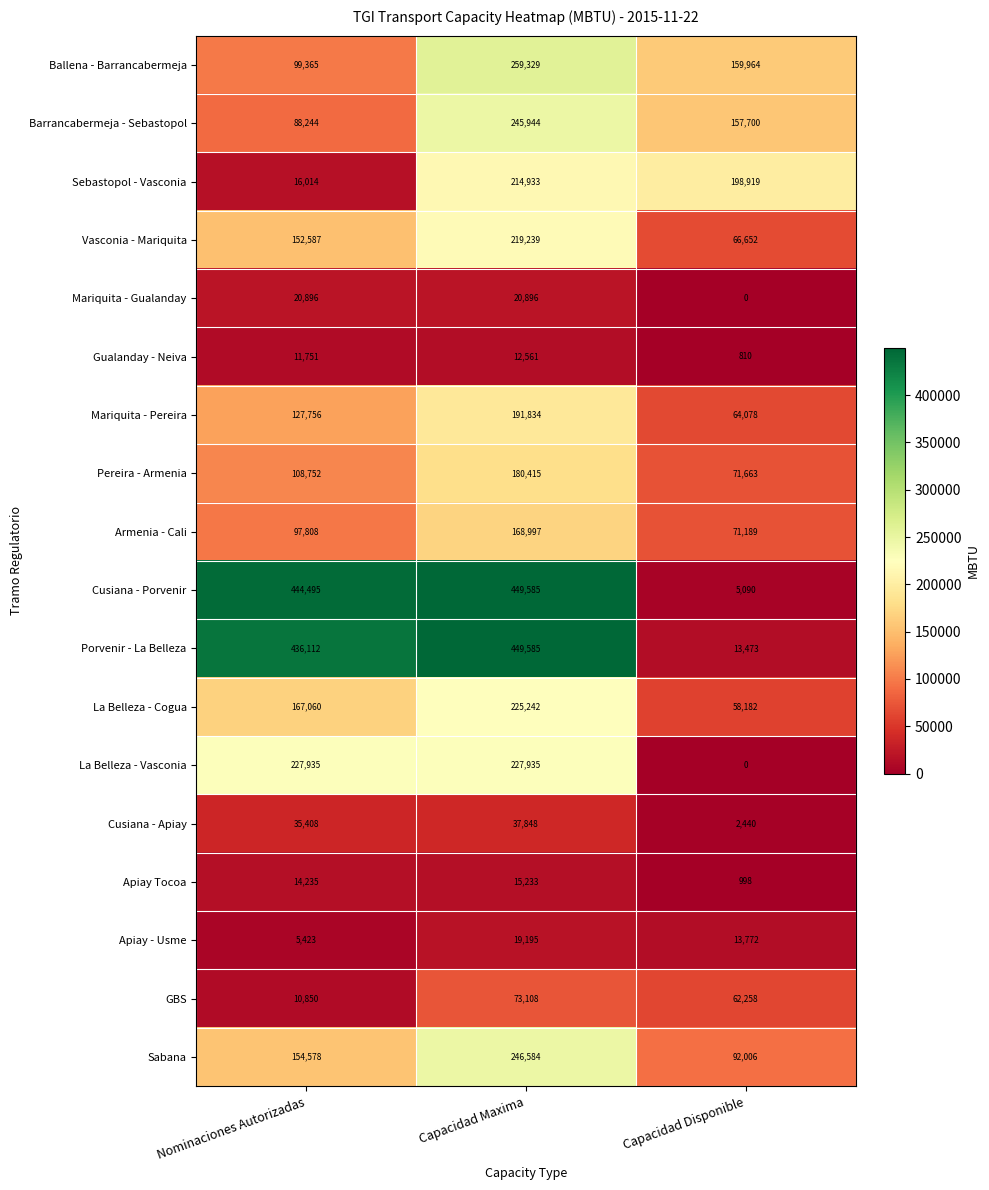

How many positive values does the Mariquita - Gualanday series have?

2